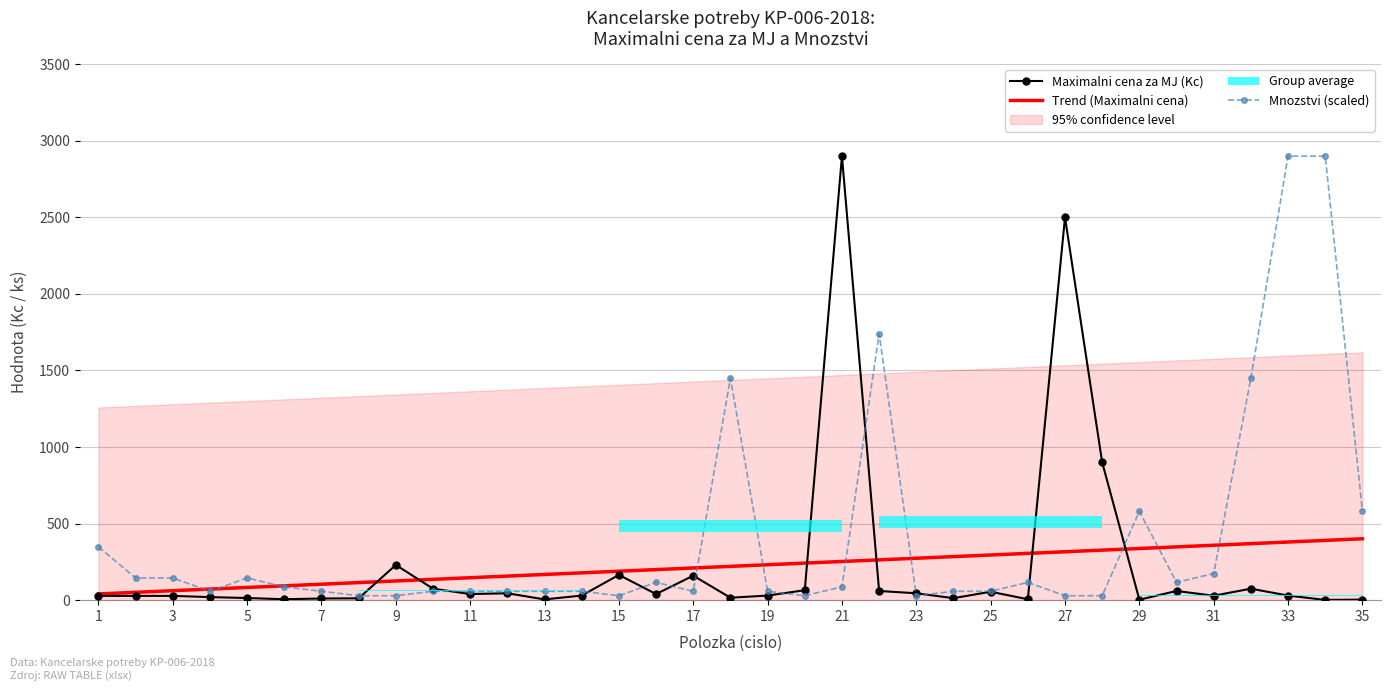

True or false: Trend (Maximalni cena) and Maximalni cena za MJ (Kc) cross at least once.

True